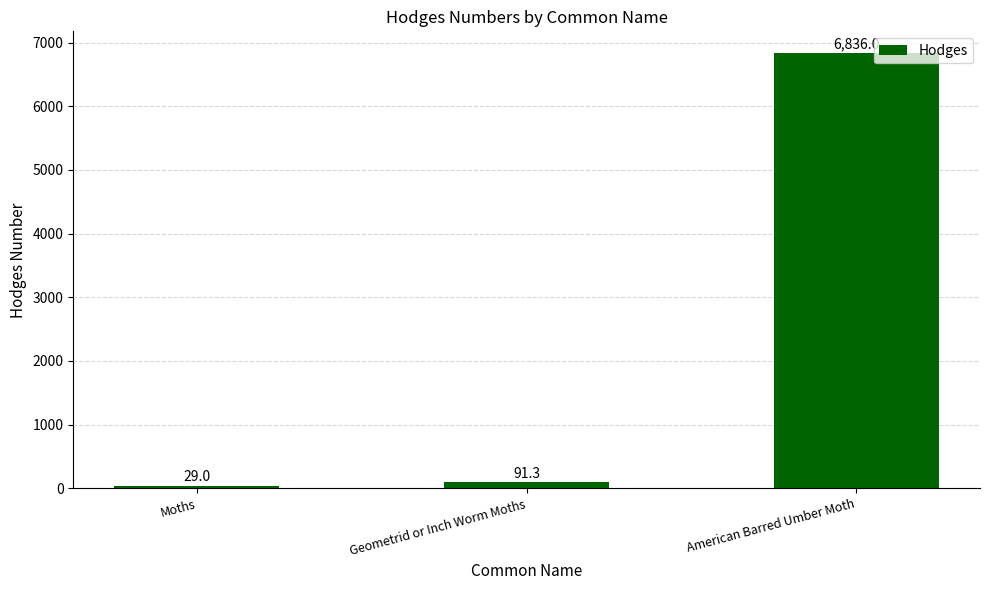

The chart shows a value of 9410.0 at American Barred Umber Moth. True or false?

False